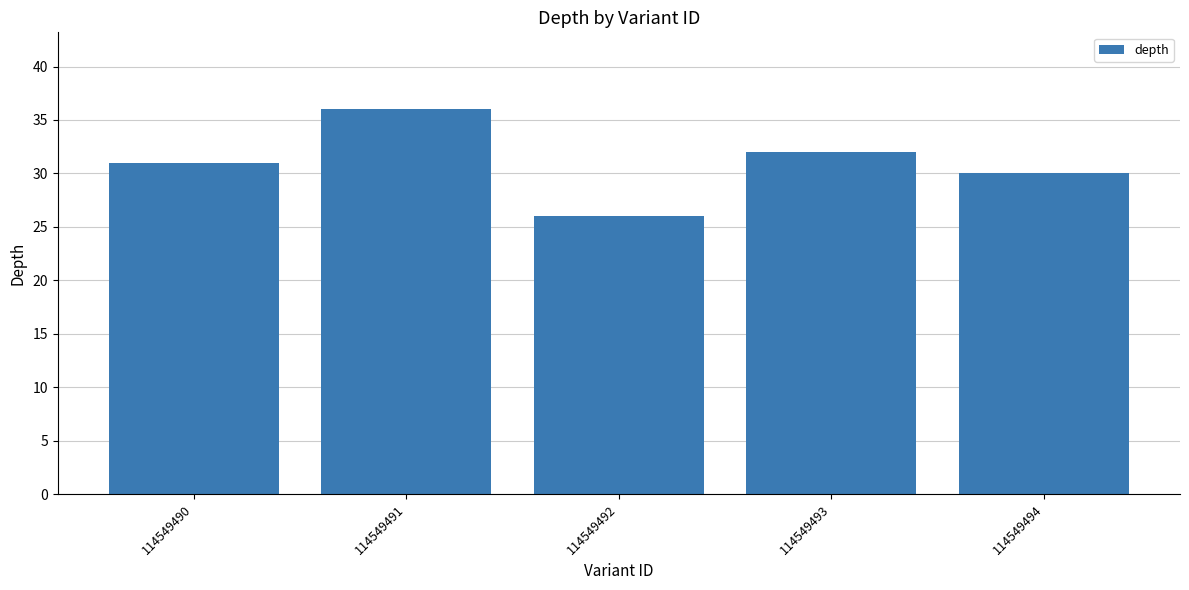

The value at 114549490 is 6. True or false?

False